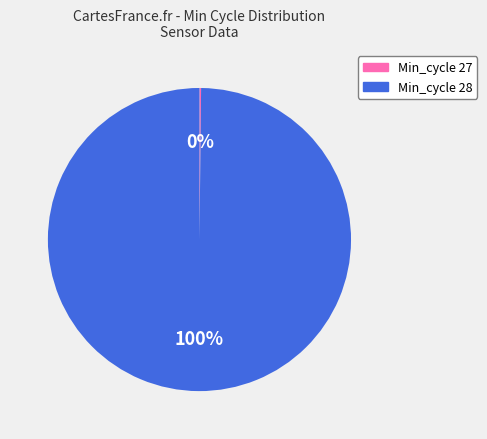

Does any single category account for the majority?

Yes